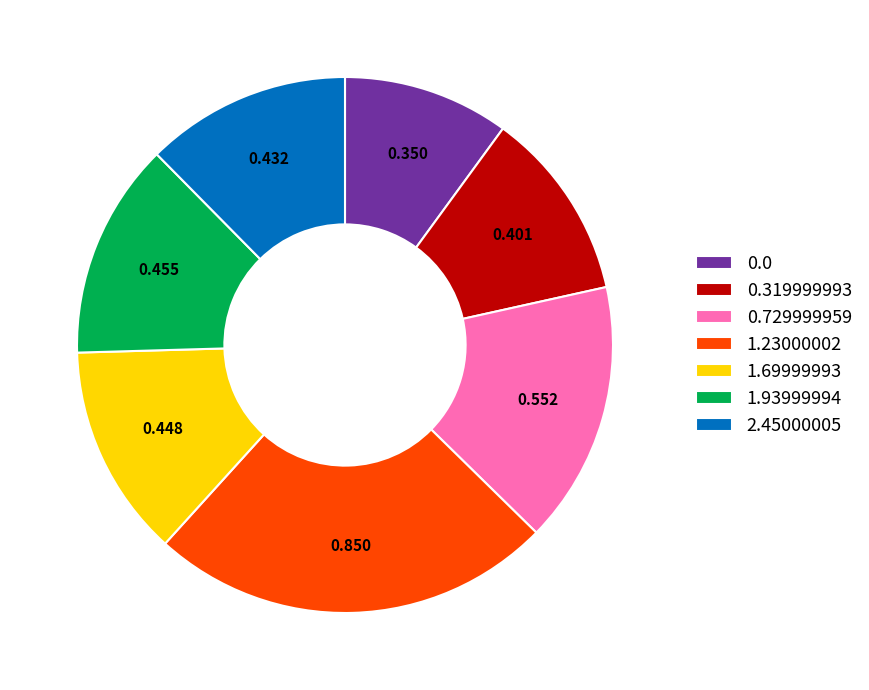

Does 1.93999994 account for over 50% of the chart?

No